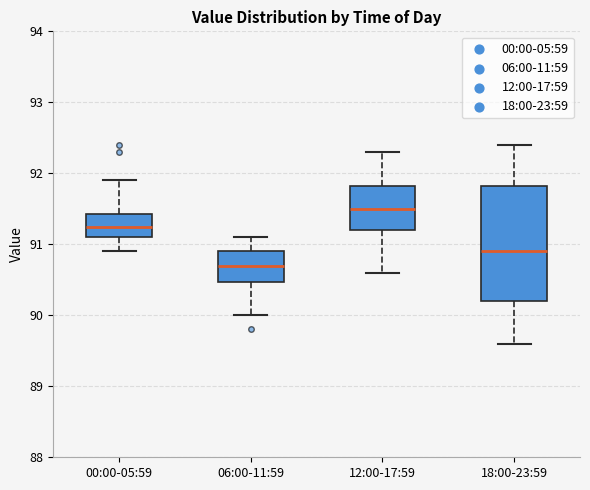

Which box is the tallest, from its lower edge to its upper edge?

18:00-23:59